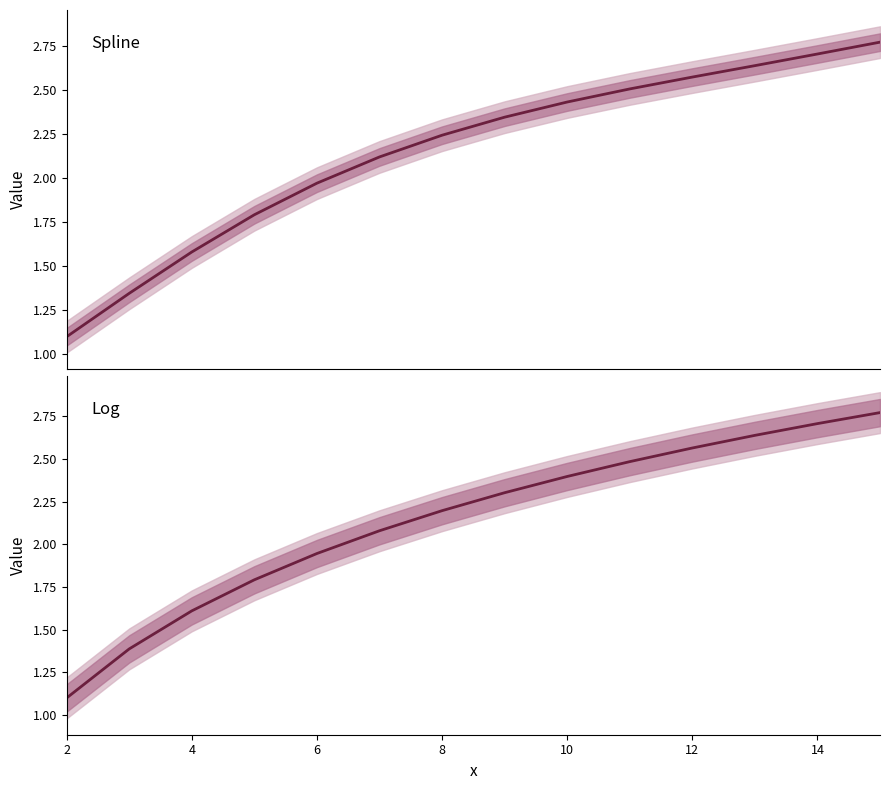

How many data points in spline are less than 2?

5